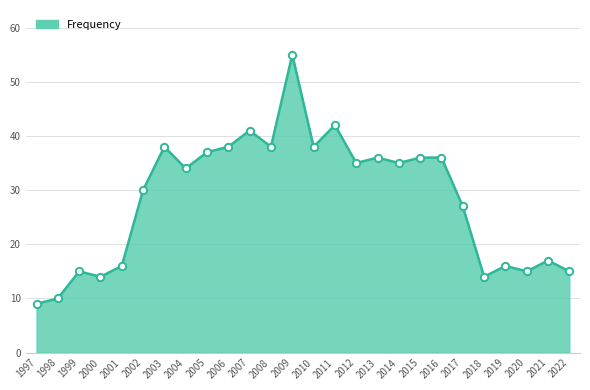

What is the ratio of the value at 2012 to the value at 1999?

2.3